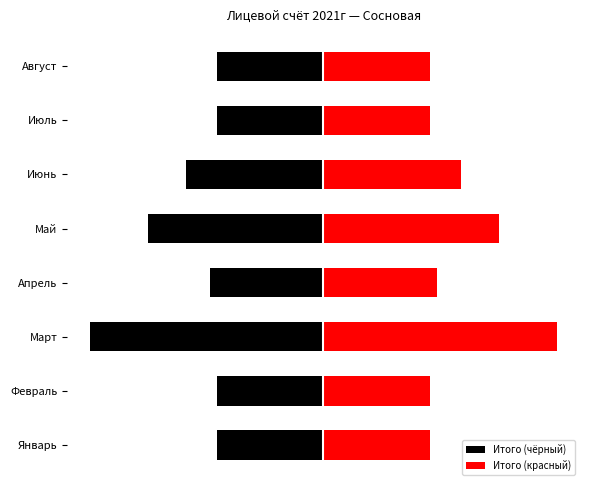

Rank the categories by Итого (чёрный) value from highest to lowest.

0, 1, 6, 7, 3, 5, 4, 2